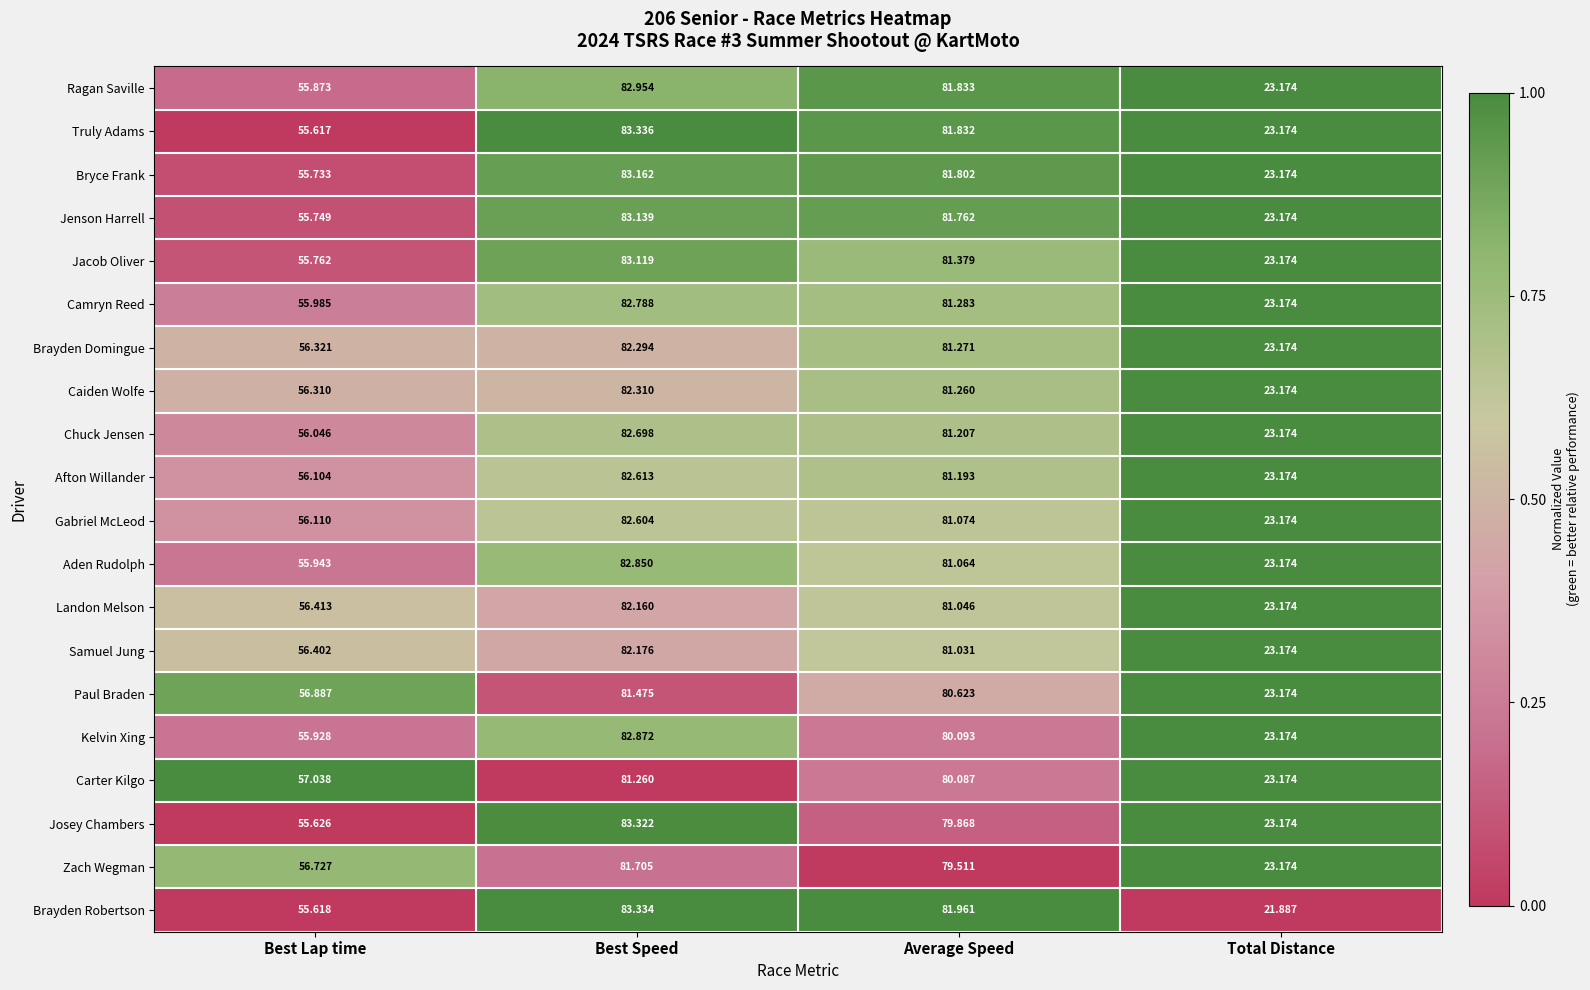

At which category is the sum across all series the highest?

Best Speed